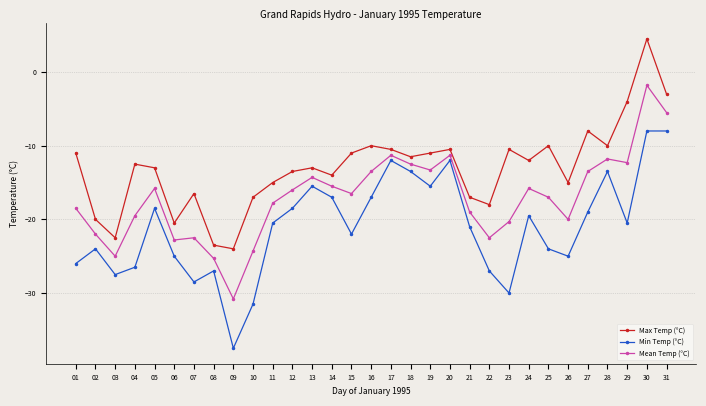

What is the value of the Mean Temp (°C) point at the 8th from the left?

-25.3